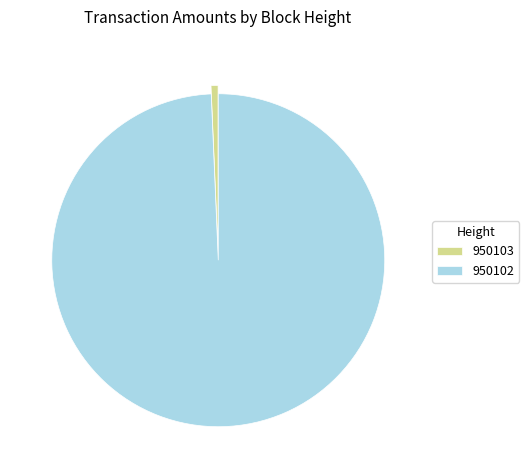

Which slice is the largest?

950102